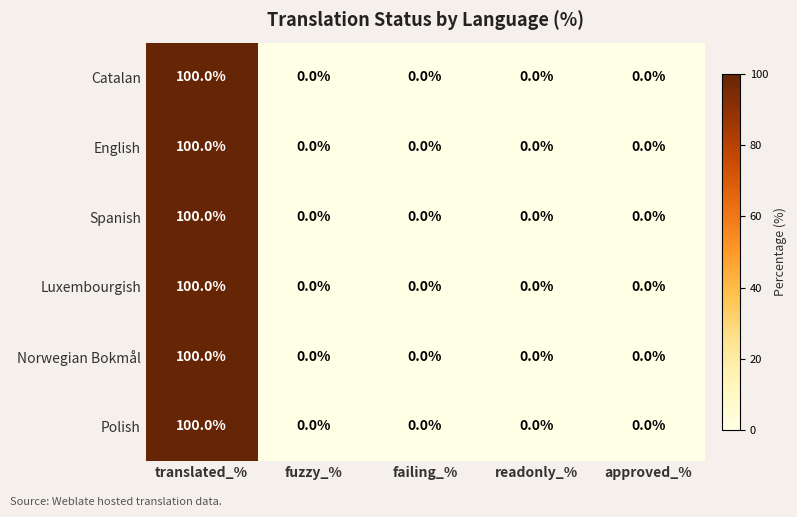

Which label corresponds to the largest value in the chart?

translated_%